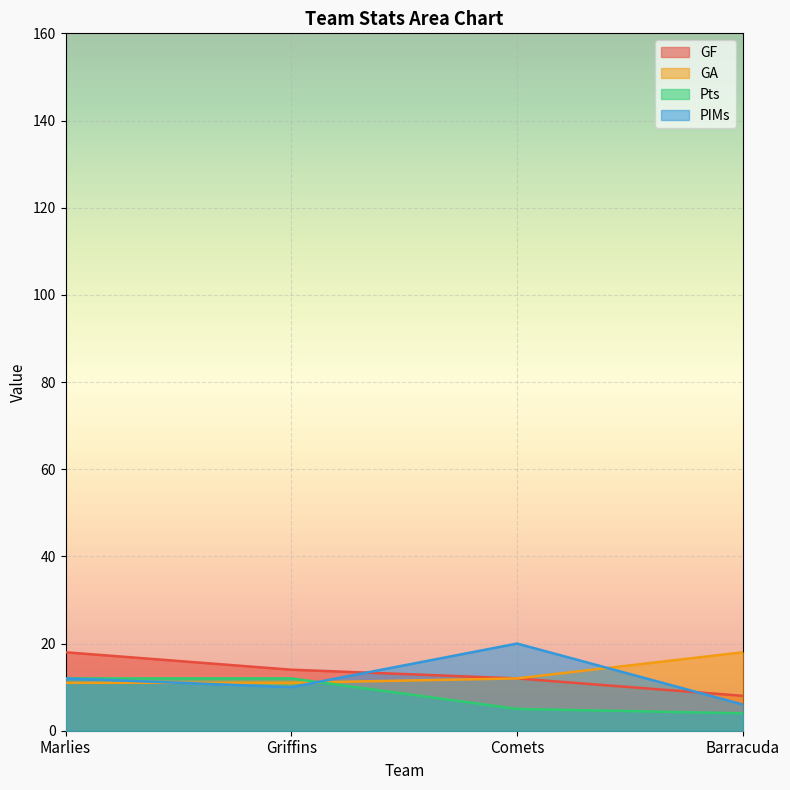

How many data points in PIMs are above 12?

1